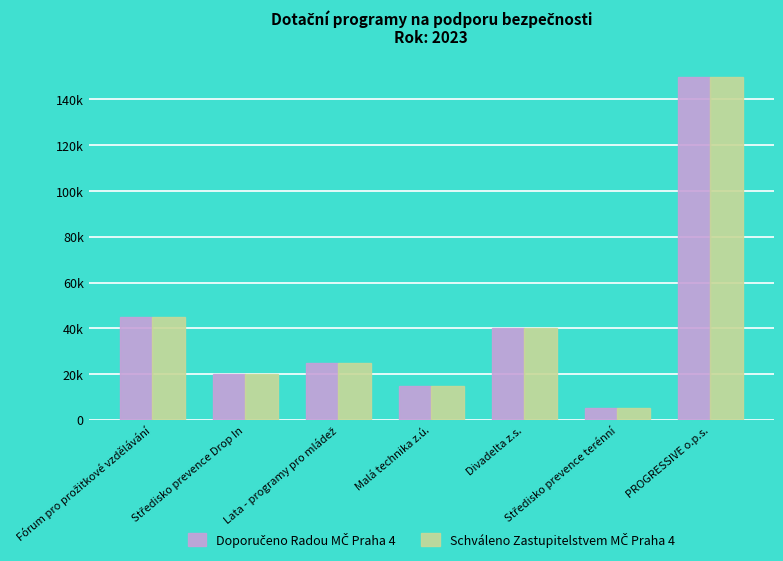

What is the sum of the Schváleno Zastupitelstvem MČ Praha 4 values at Divadelta z.s. and Středisko prevence terénní?

45000